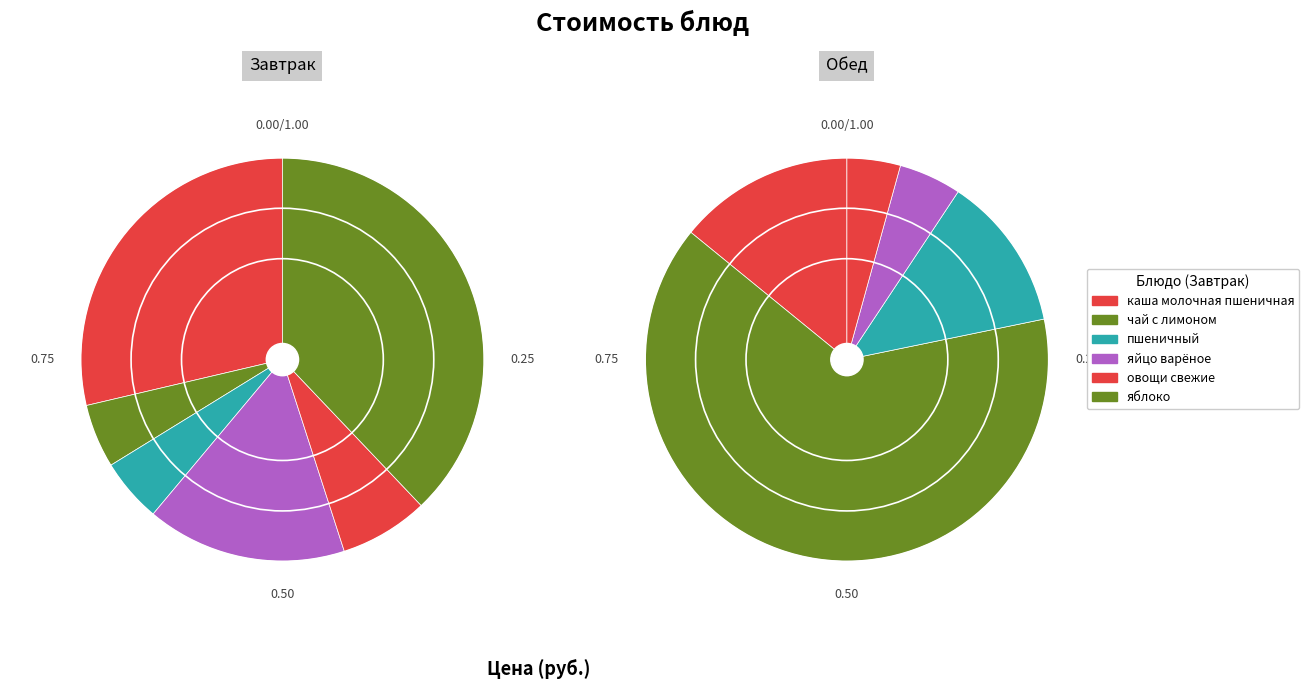

Combined, what portion of the pie is яблоко and каша молочная пшеничная?

42.0%